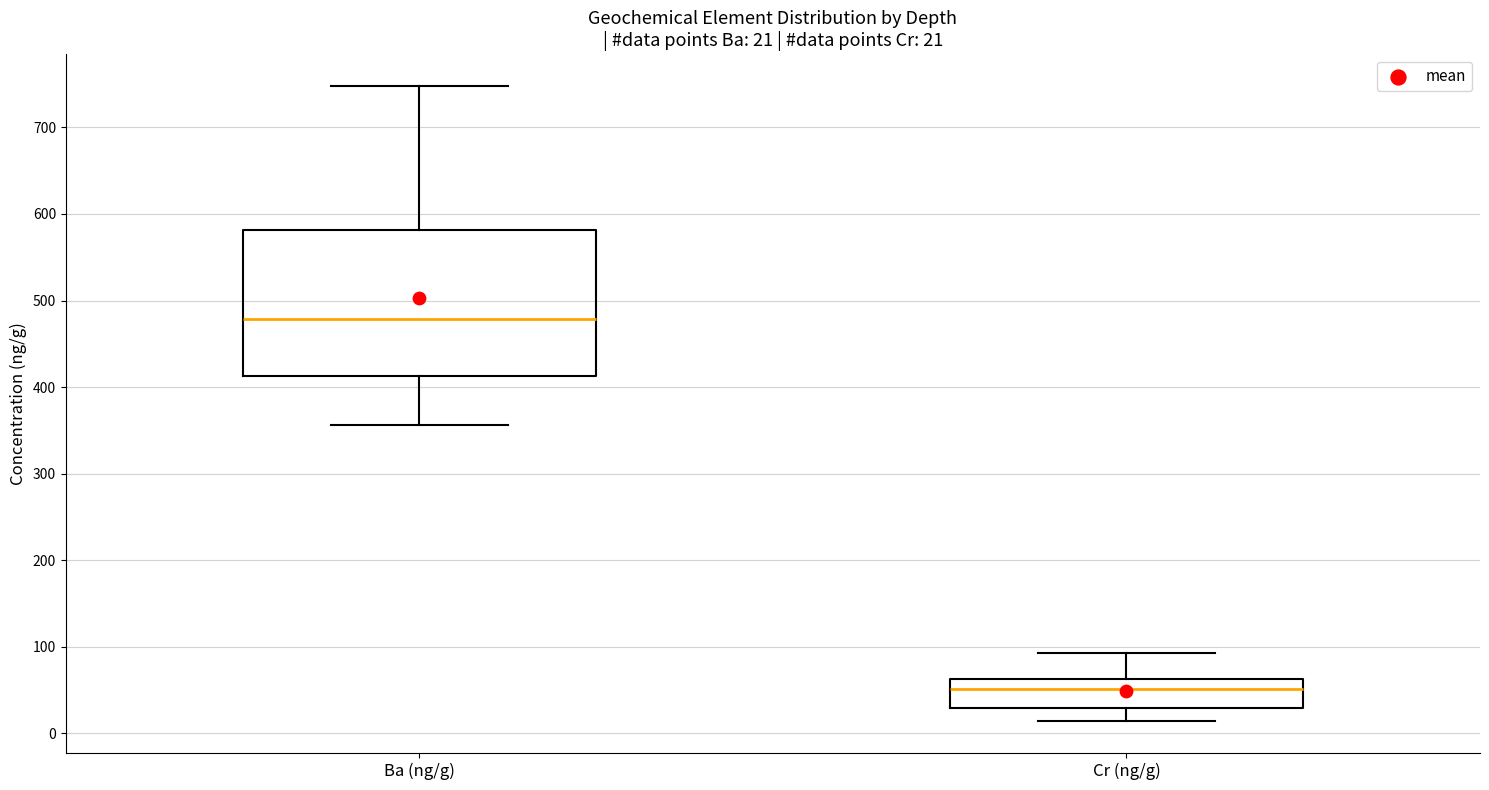

Which box is the tallest, from its lower edge to its upper edge?

Ba (ng/g)